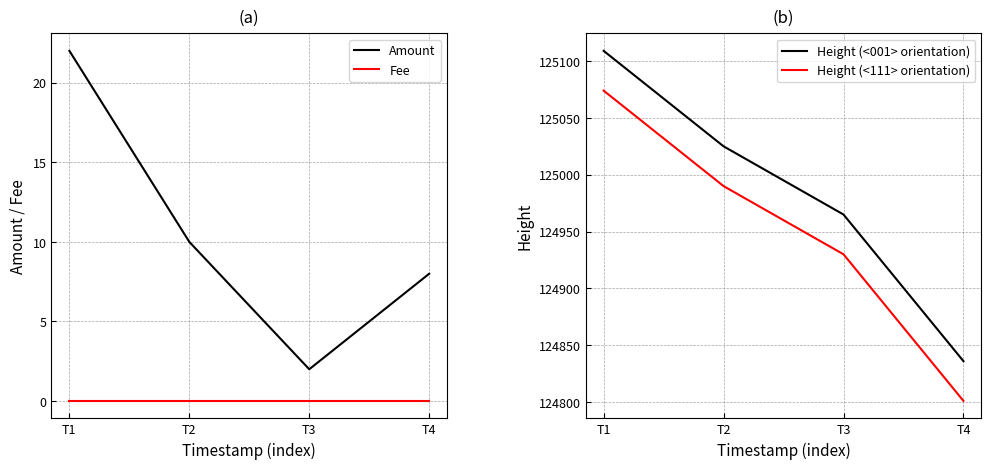

Is it true that Height (<001> orientation) equals 84641.8 at T3?

False